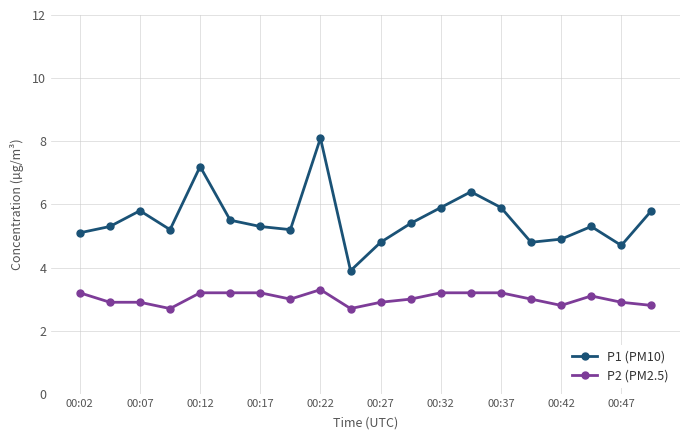

What is the average value of the P2 (PM2.5) series?

3.0